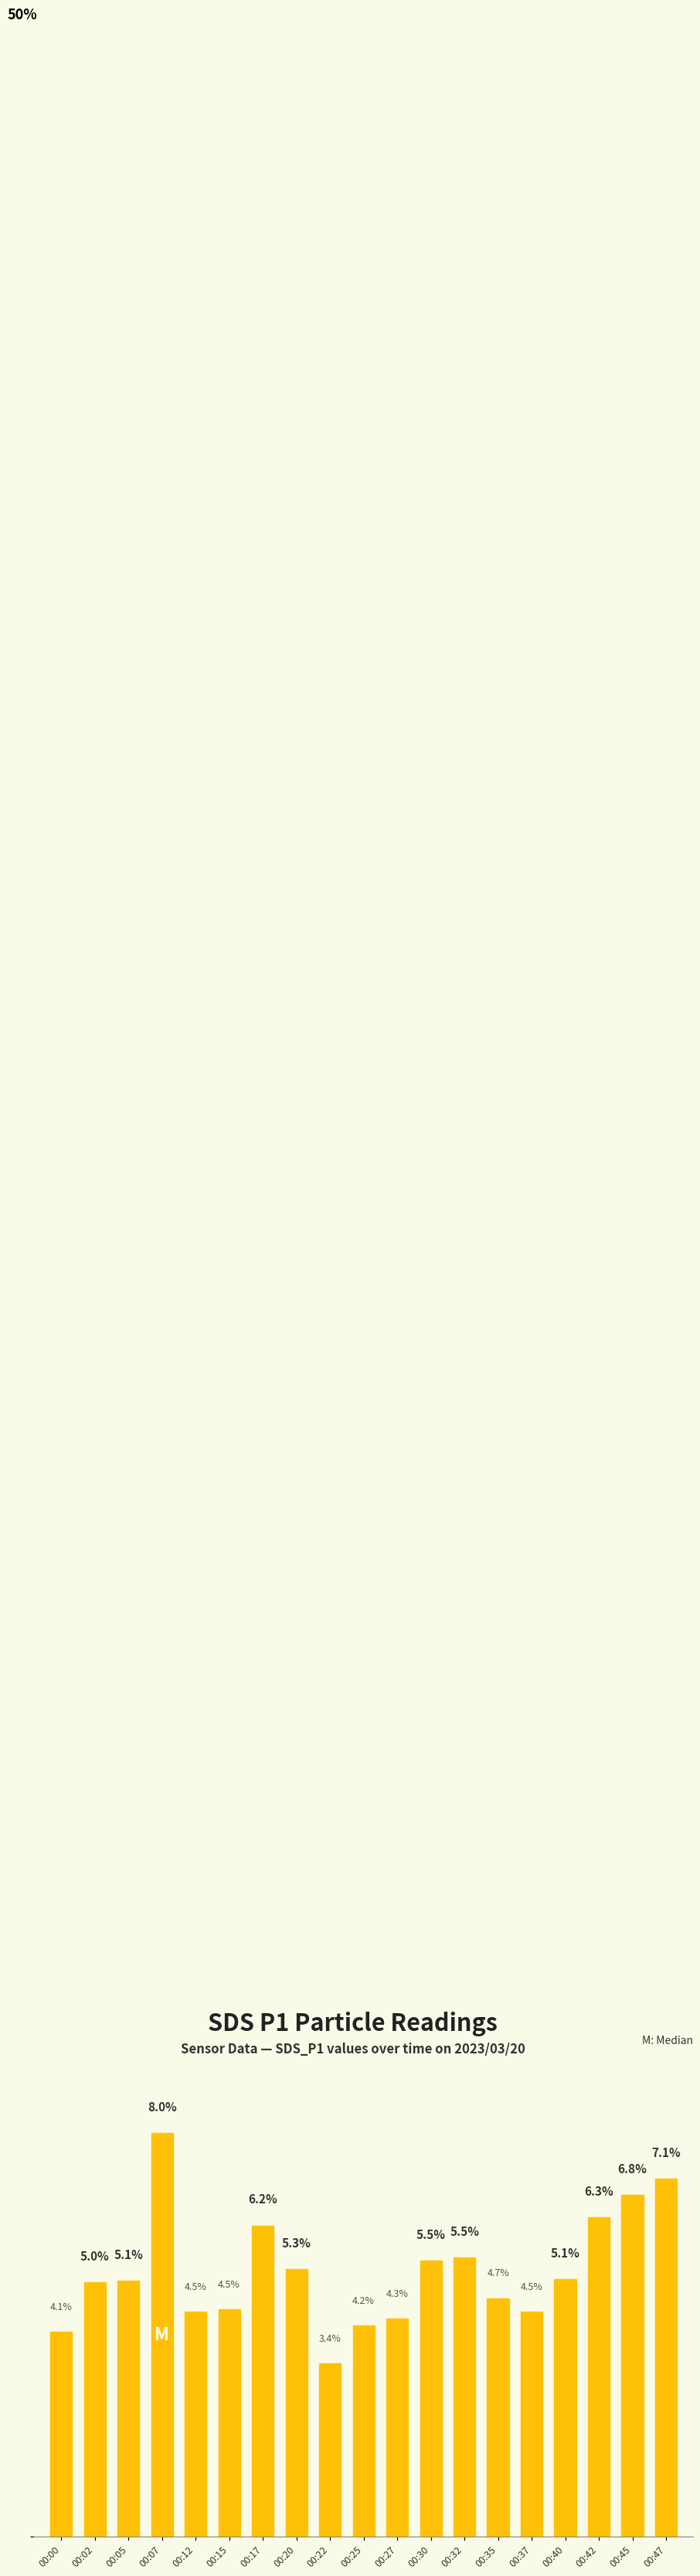

Are the bars grouped side by side (vs. stacked)?

No